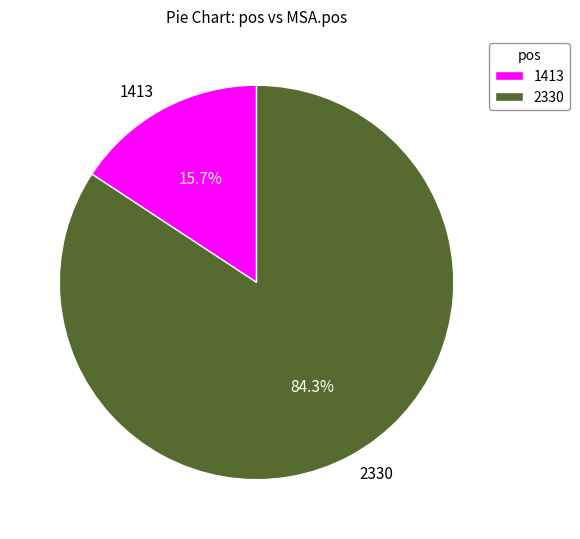

Is there a majority slice in this chart?

Yes